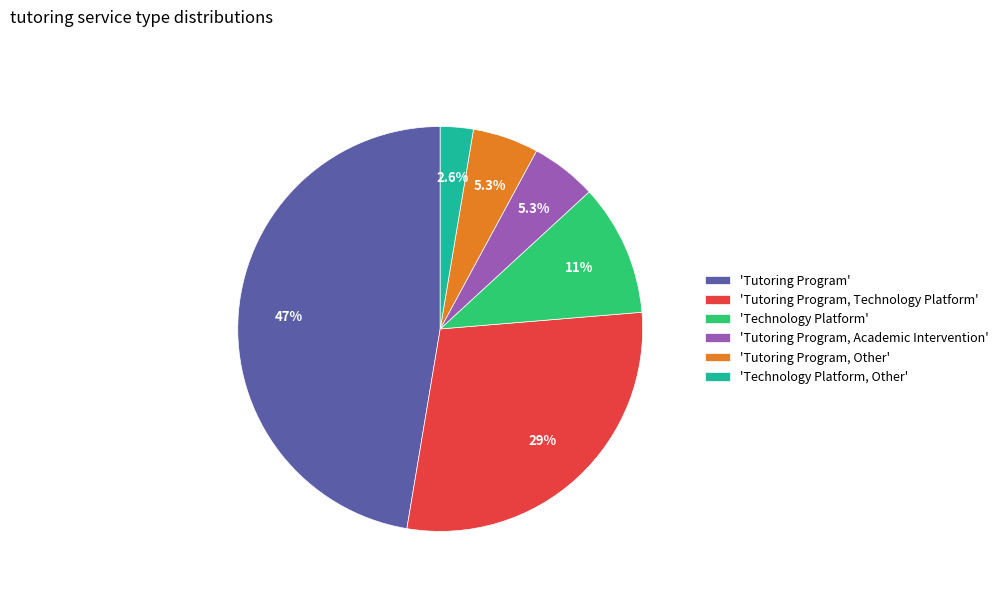

Count the number of slices in the pie.

6